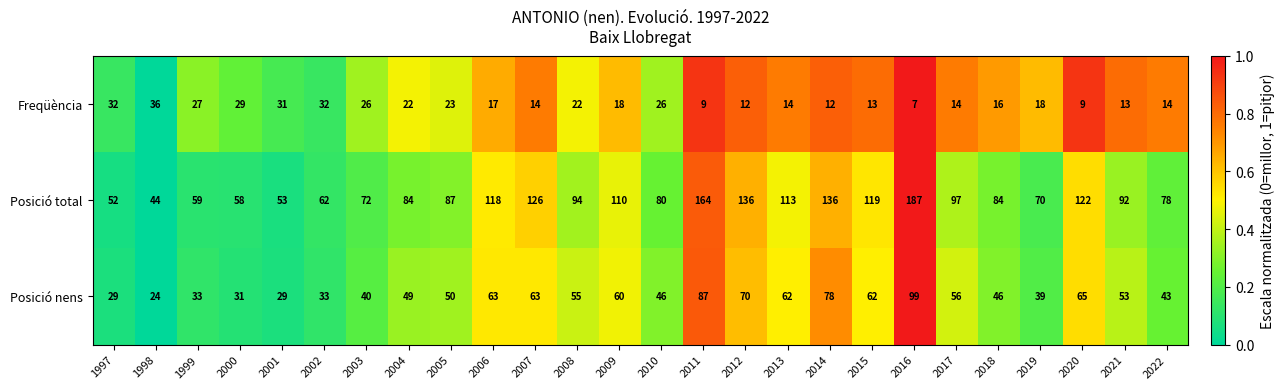

How many distinct data groups are displayed?

3